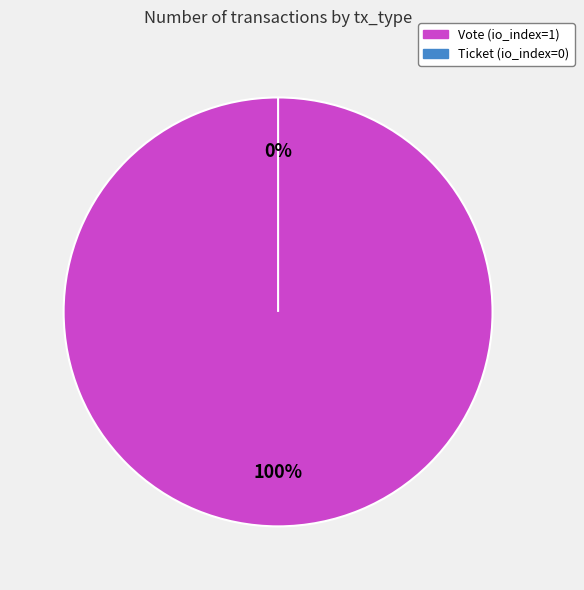

Is there any slice that represents more than half of the pie?

Yes